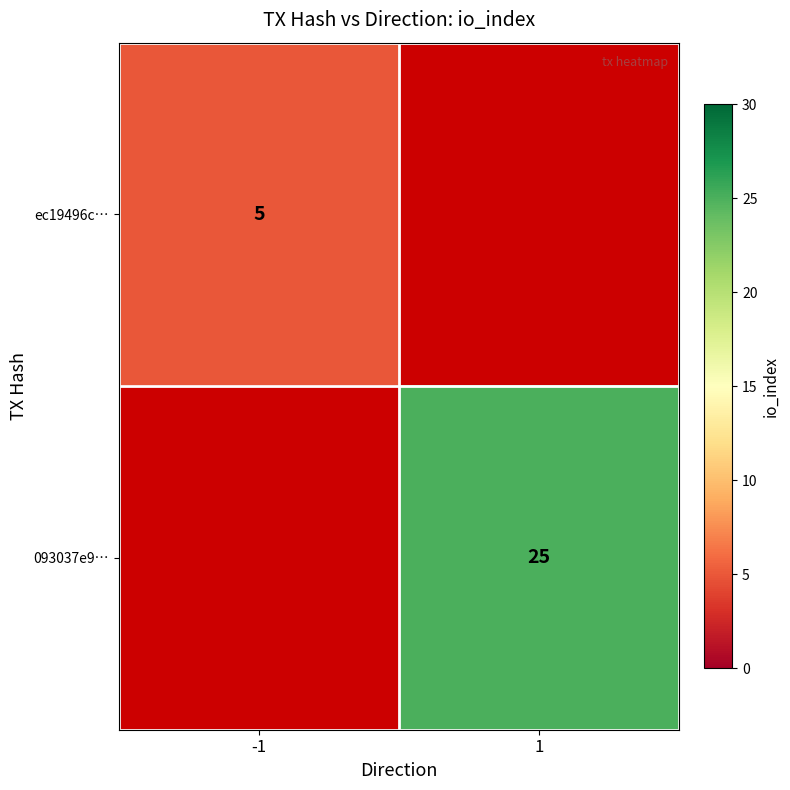

The 093037e9… series shows 25 at 1. True or false?

True